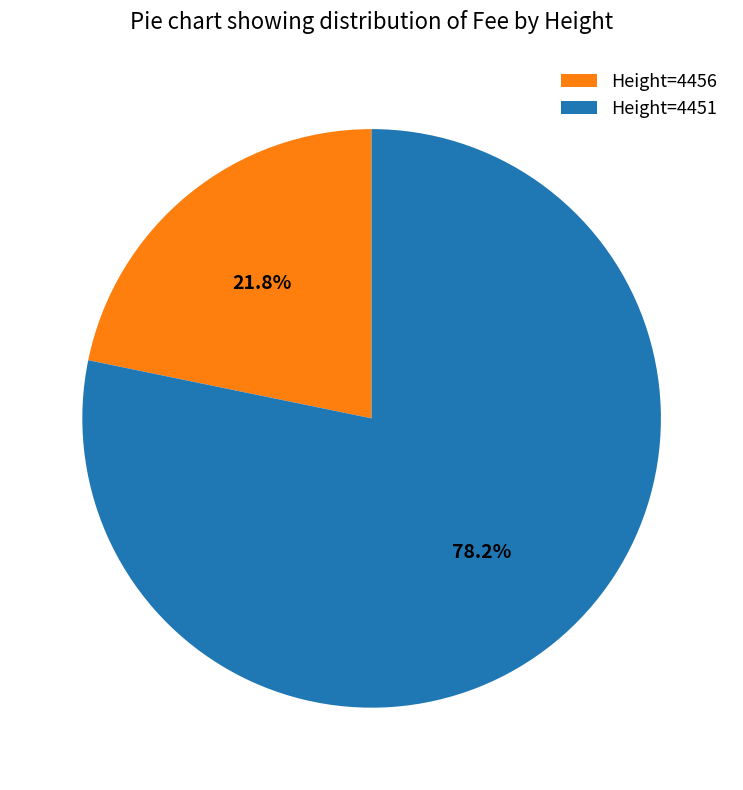

Approximately how many times larger is the value at Height=4451 compared to Height=4456?

3.6